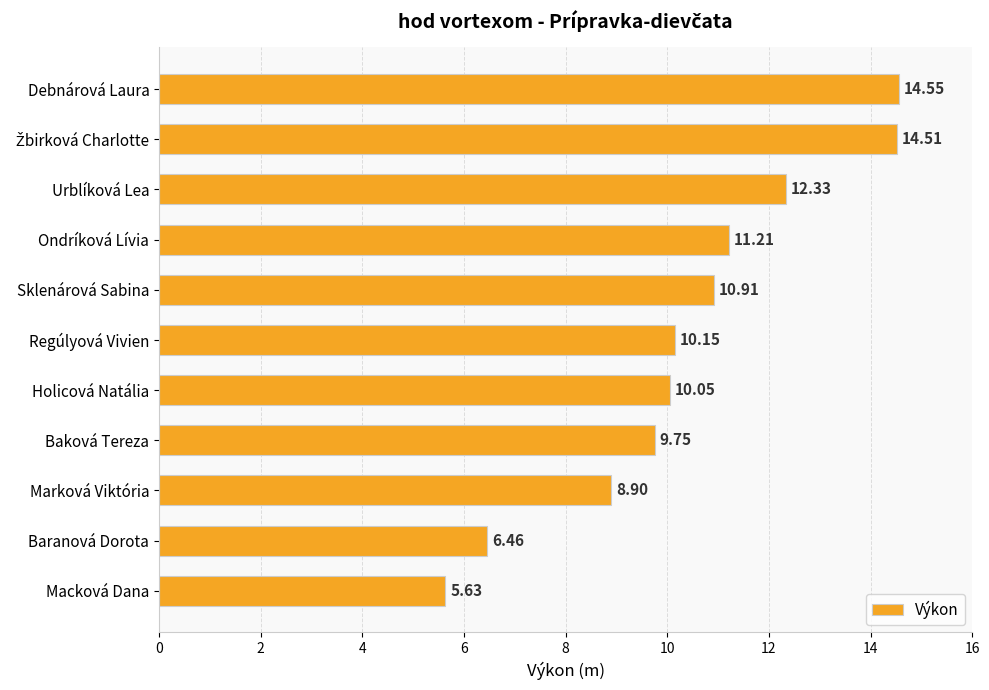

What is the change in value from Baková Tereza to Baranová Dorota?

-3.3